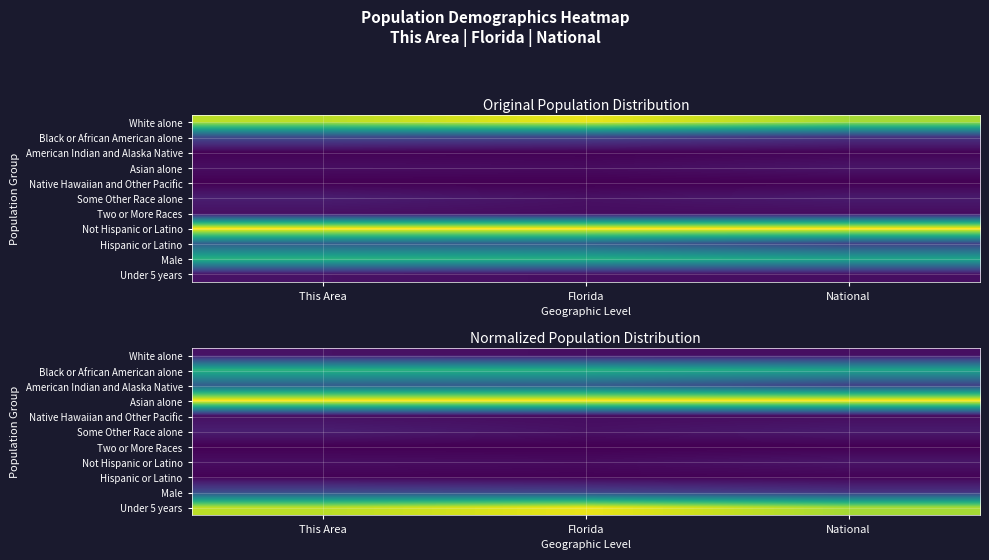

Is it true that White alone equals 0.1 at Florida?

False